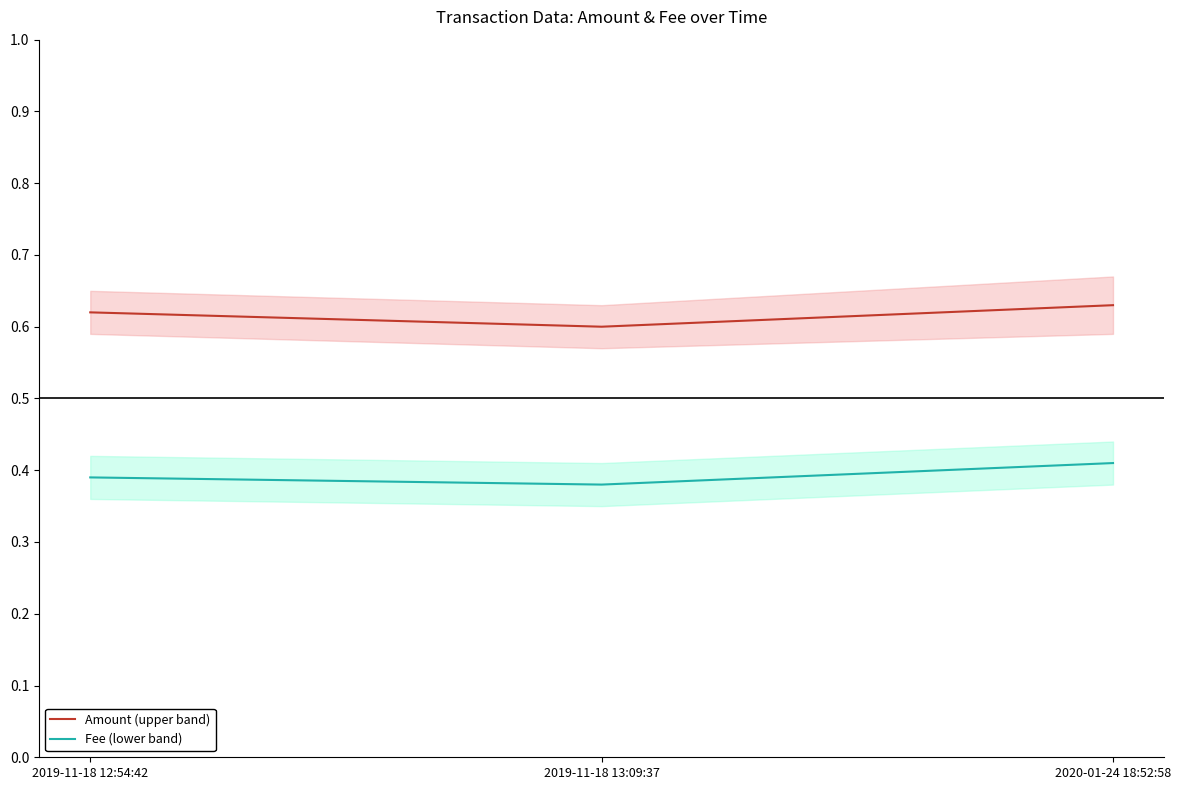

Count the Amount (upper band) values in the range 0 to 1.

3